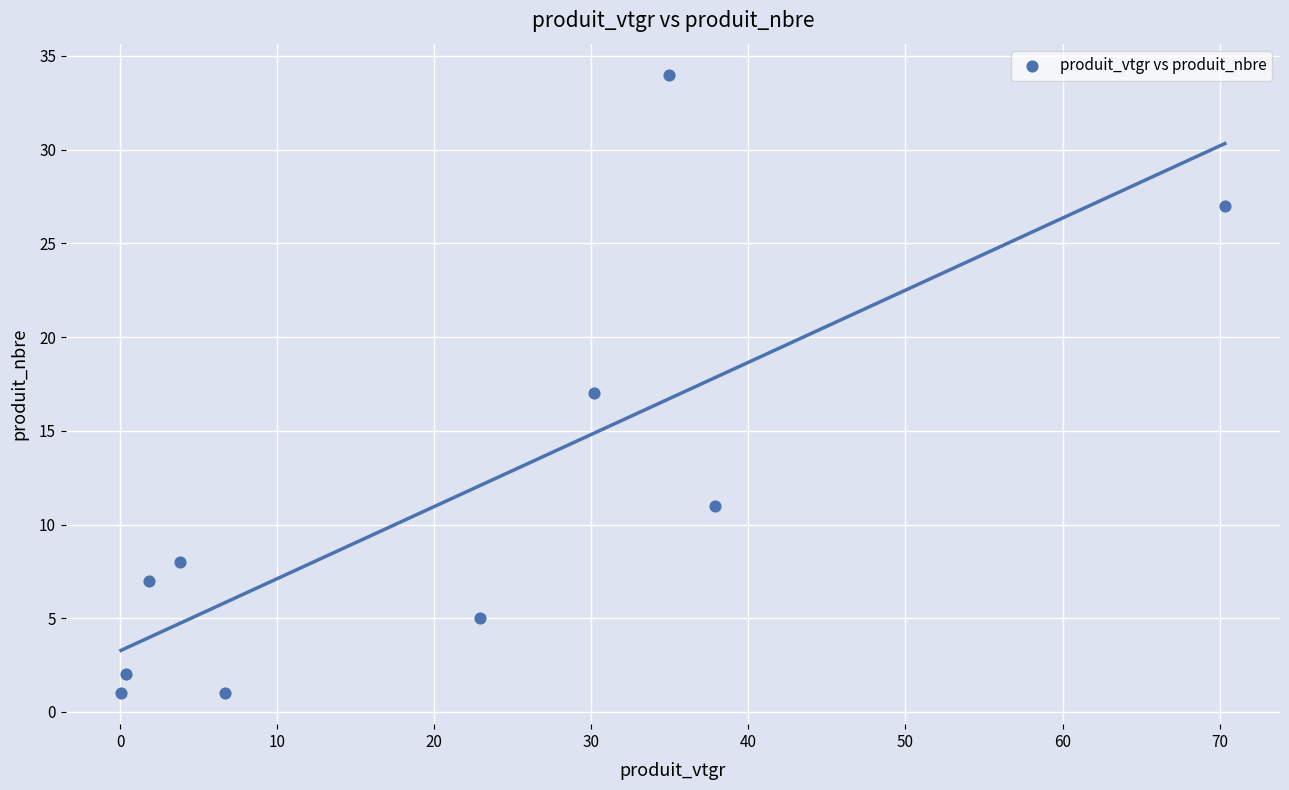

What is the average Y value?

11